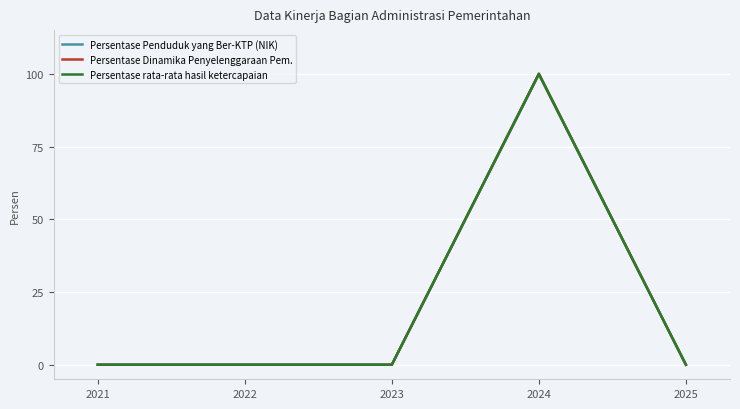

True or false: Persentase Dinamika Penyelenggaraan Pem. and Persentase rata-rata hasil ketercapaian intersect in this chart.

False